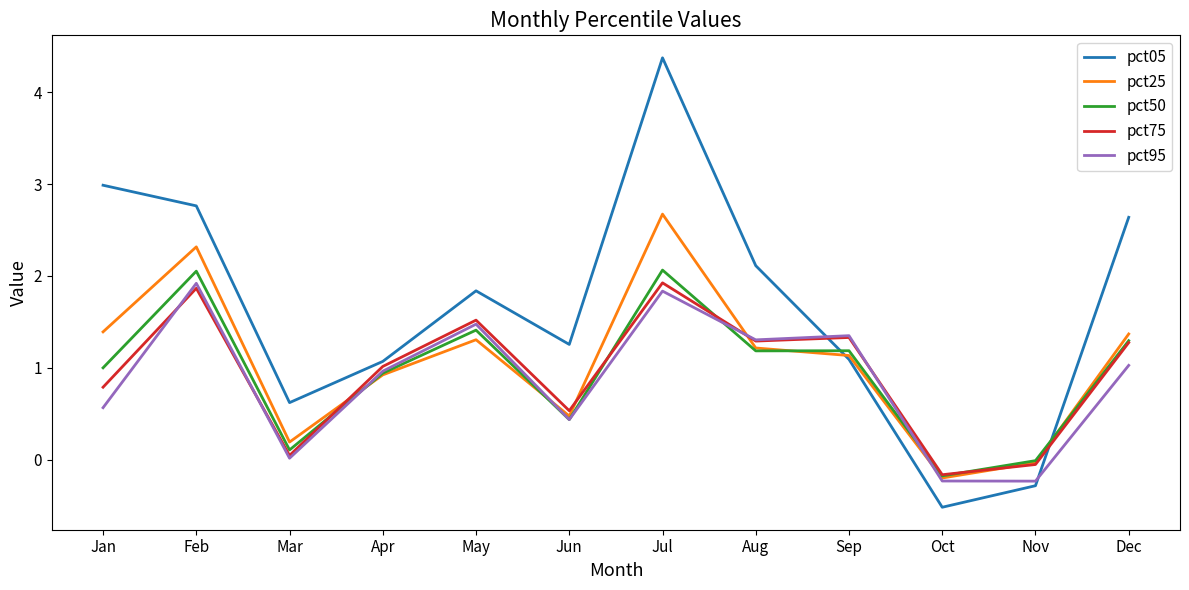

How many intersections are there between pct25 and pct05?

2